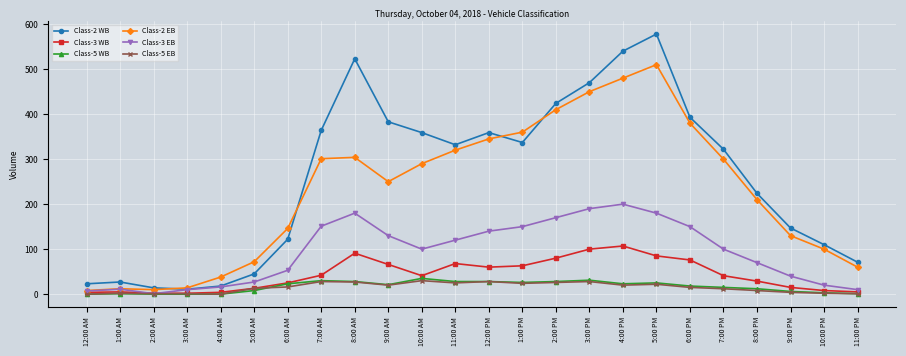

Between 8:00 AM and 4:00 PM, which series saw the biggest shift?

Class-2 EB